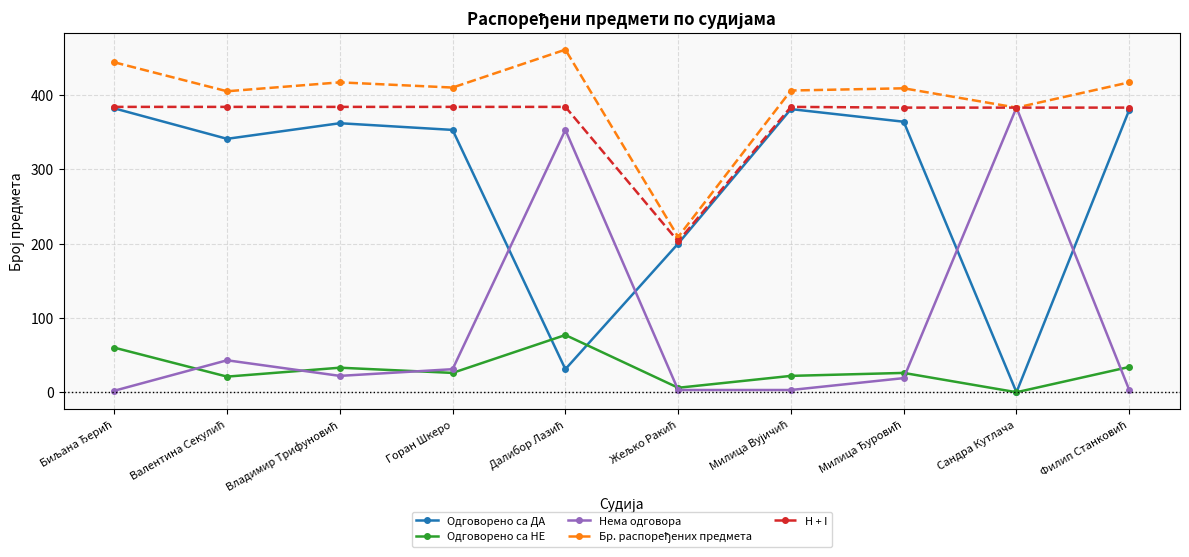

What is the minimum value for H + I?

203